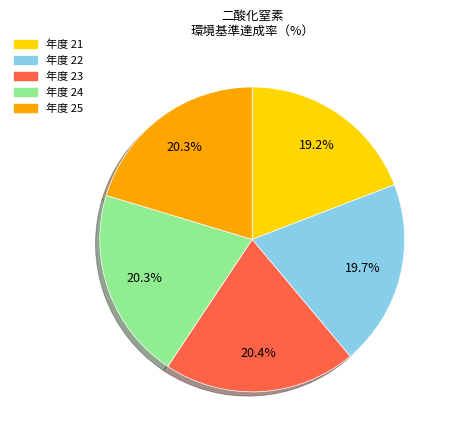

Does any single category account for the majority?

No